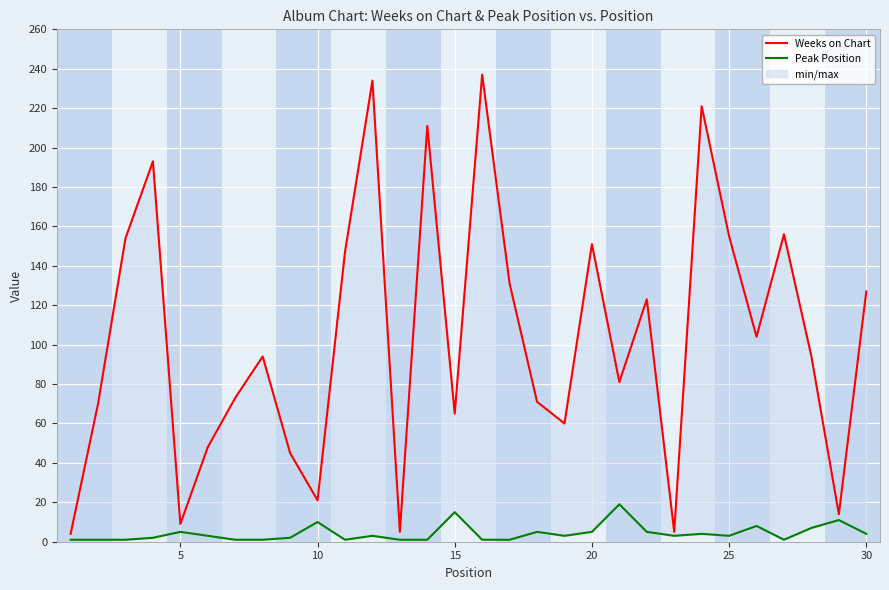

Count the number of categories in the chart.

30